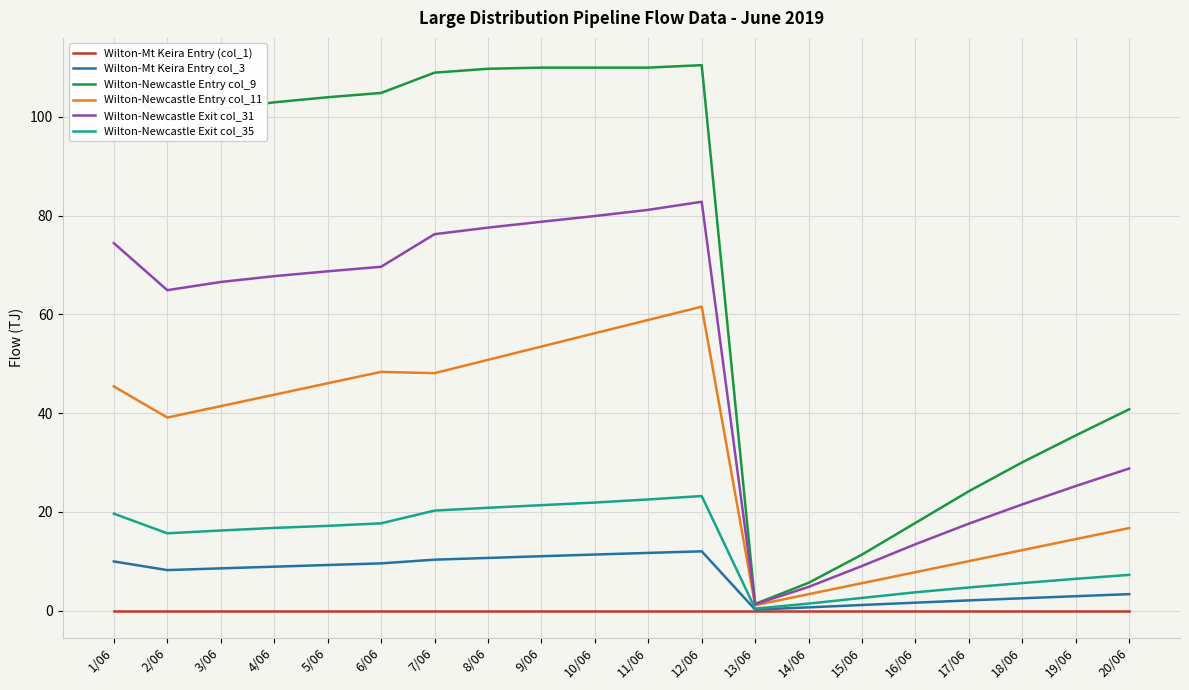

Which series has the widest spread of values?

Wilton-Newcastle Entry col_9